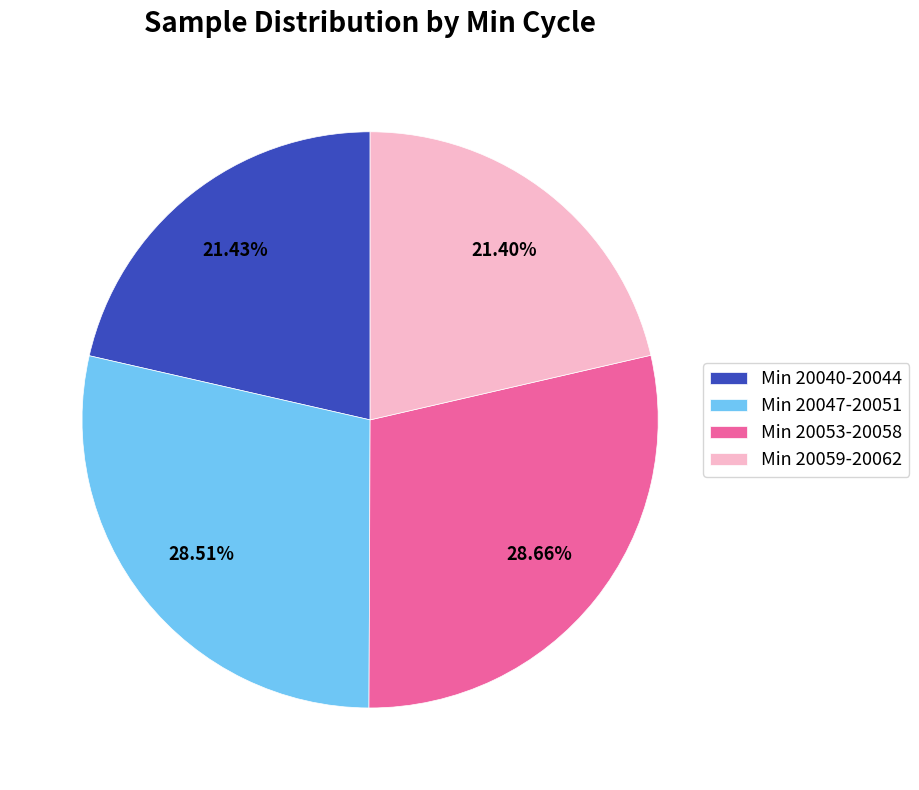

Is the sum of Min 20053-20058 and Min 20047-20051 greater than half?

Yes